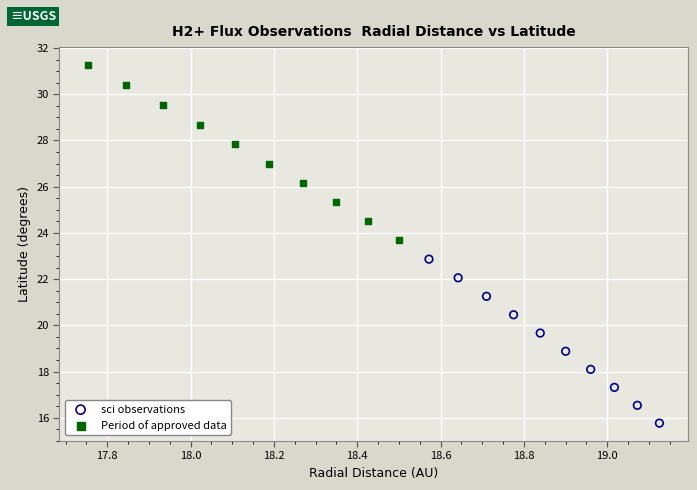

Which series reaches the minimum Y coordinate?

sci observations